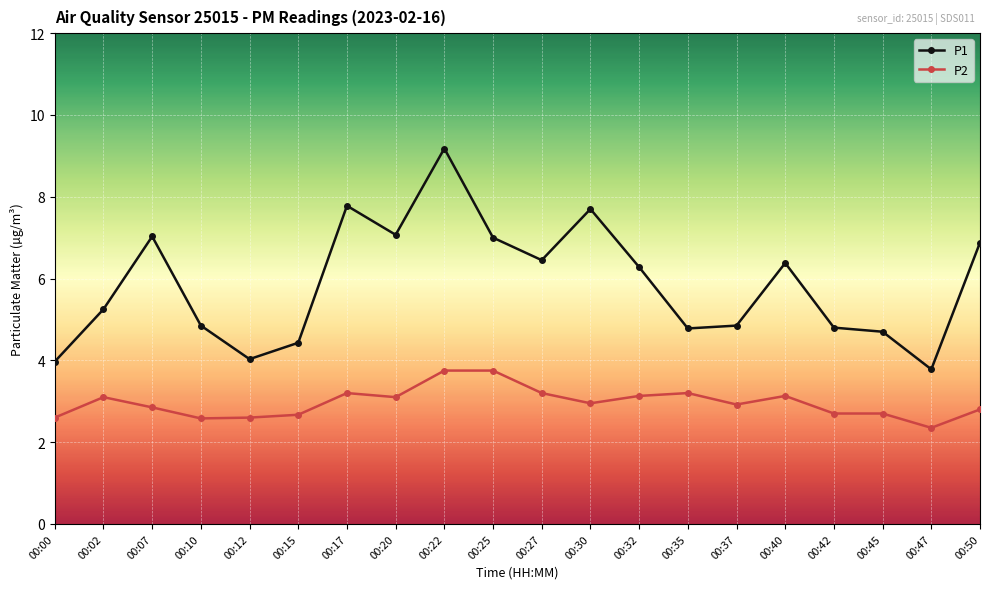

True or false: P2 has more than 2 points higher than both neighbors.

True